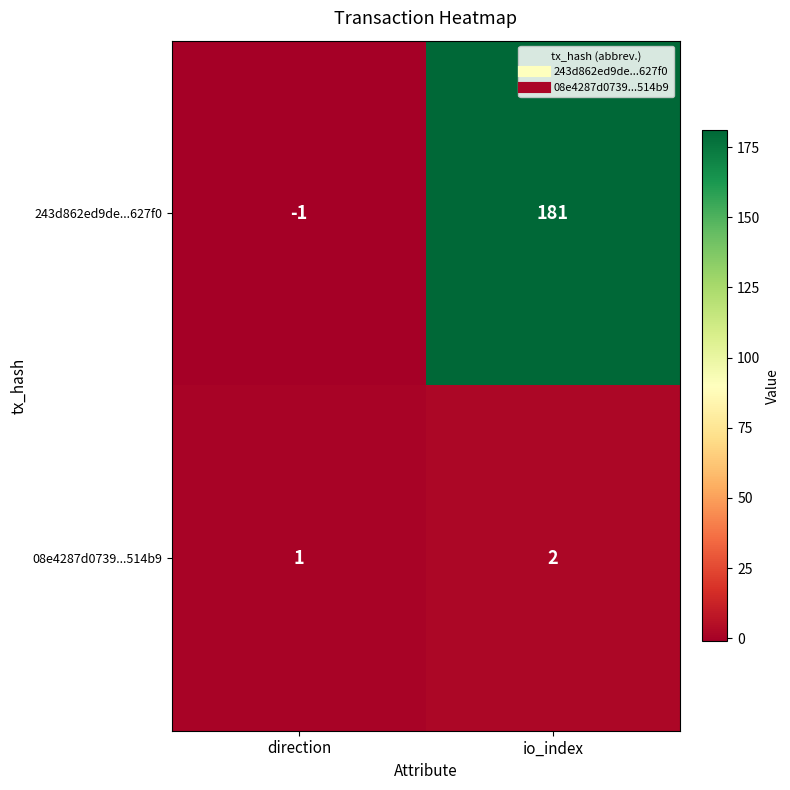

How many negative values does the 243d862ed9de...627f0 series have?

1